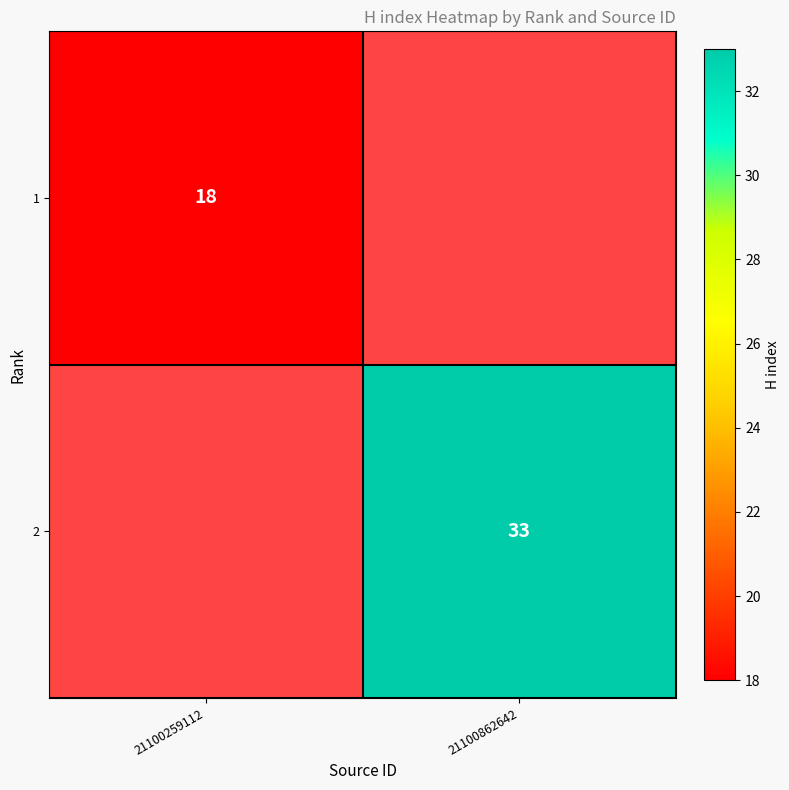

Count the number of data series in this chart.

2